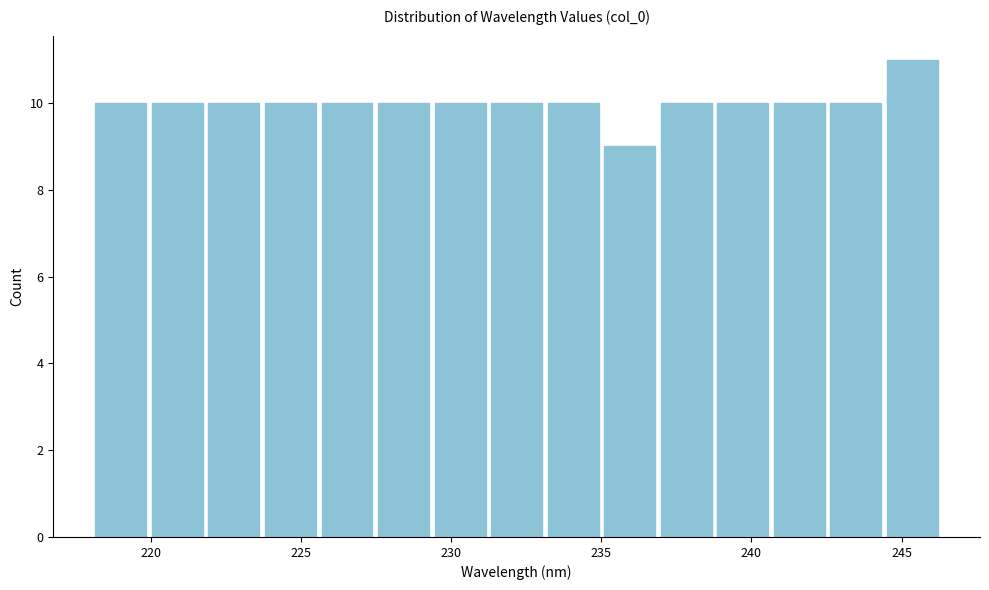

Read against the x-axis, roughly where is the centre of the tallest bar?

245.5